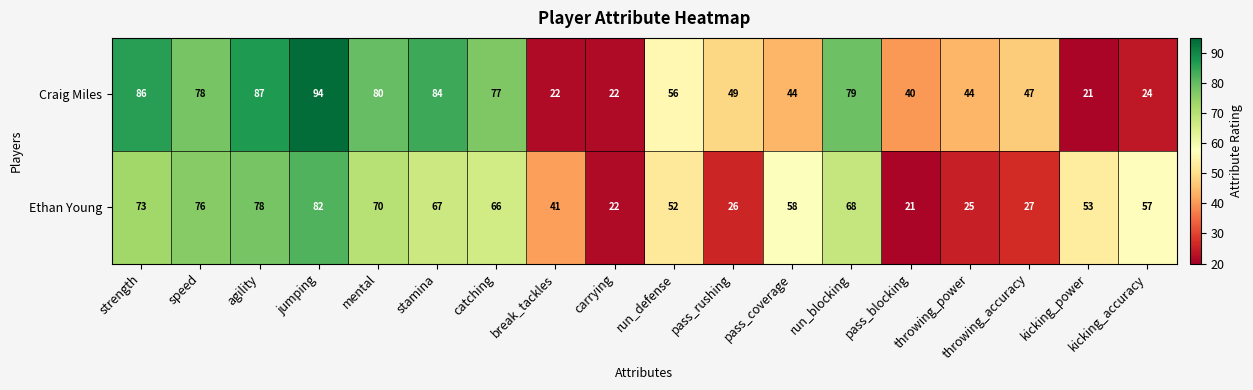

Which series changed the most between strength and kicking_power?

Craig Miles